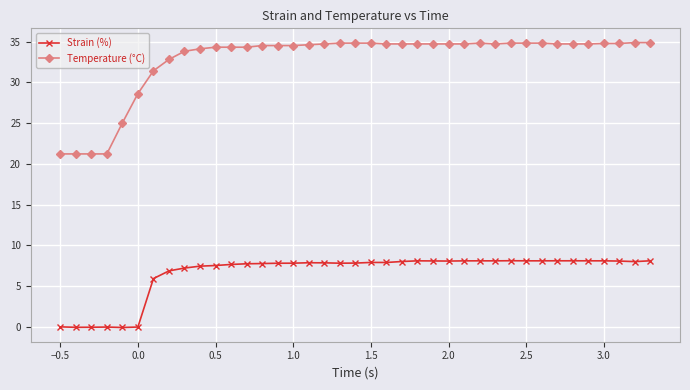

Which series has the widest spread of values?

Temperature (°C)